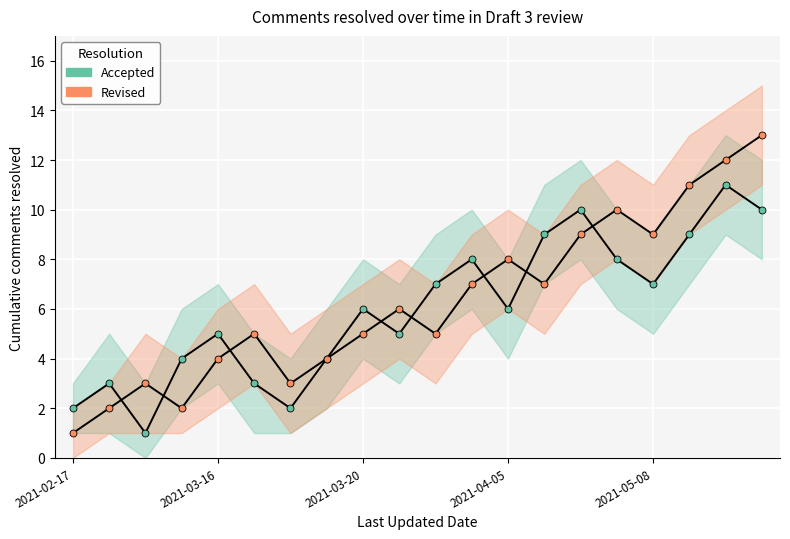

How many values in the Revised series are below 6?

10